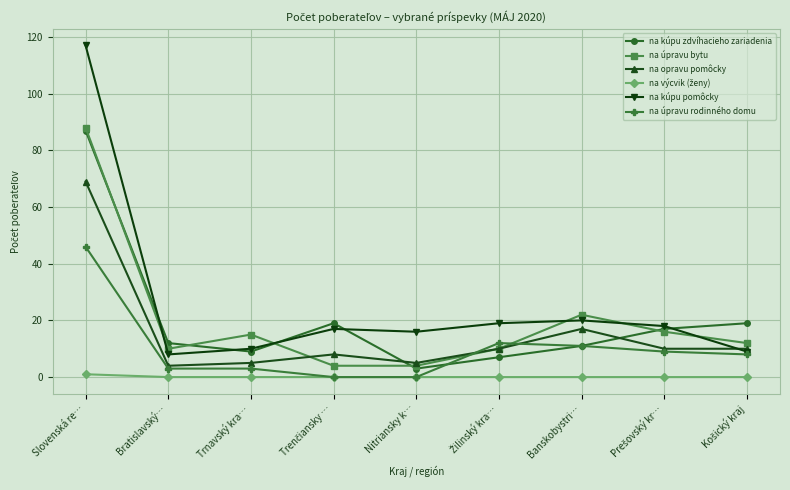

How many interior local peaks does the na úpravu bytu series have?

2